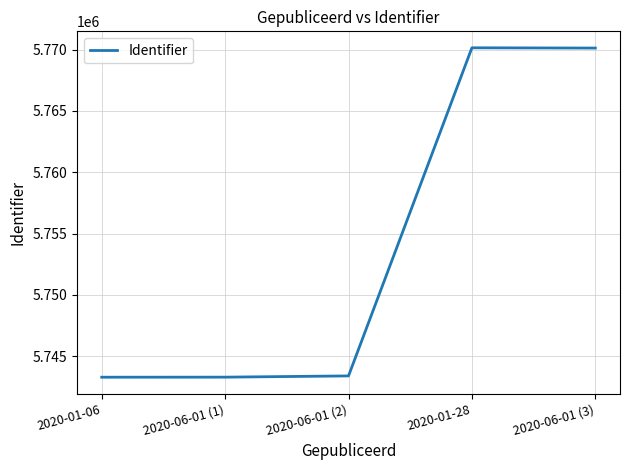

Count the number of data series in this chart.

1